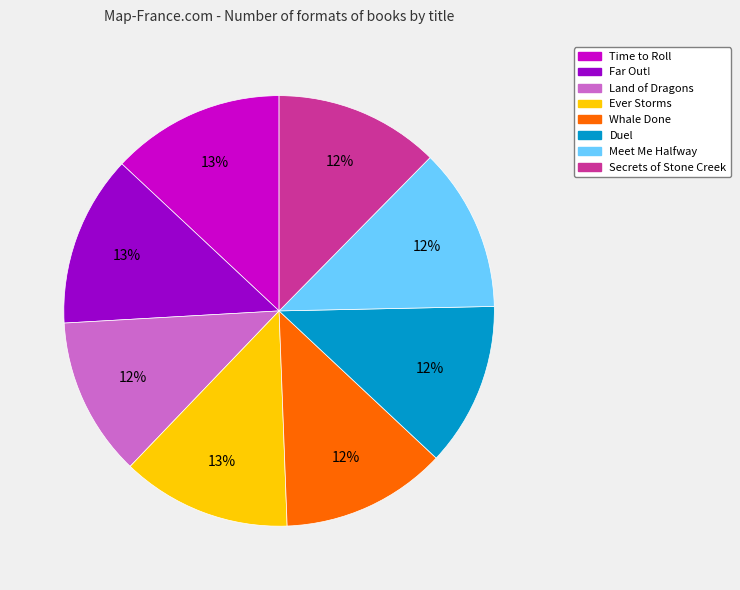

True or false: Secrets of Stone Creek accounts for 1% of the total.

False